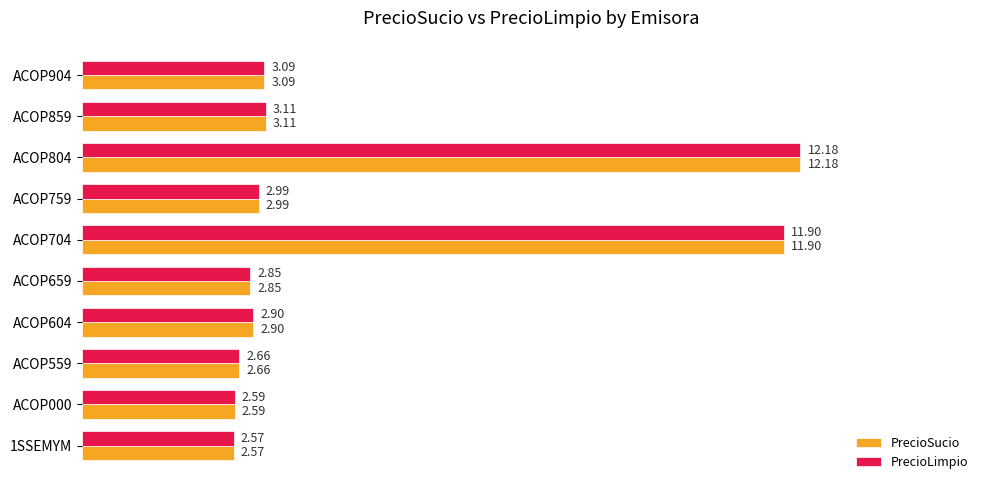

Rank the categories by PrecioSucio value from lowest to highest.

1SSEMYM, ACOP000, ACOP559, ACOP659, ACOP604, ACOP759, ACOP904, ACOP859, ACOP704, ACOP804